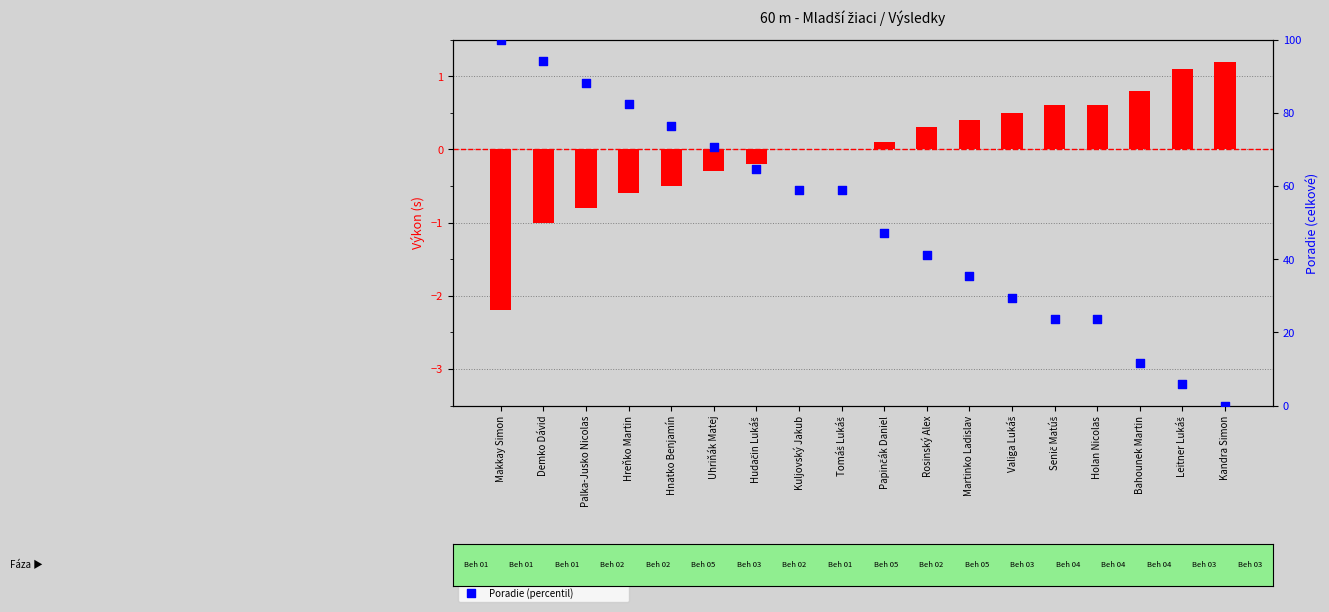

At how many categories does at least one series exceed 94?

2